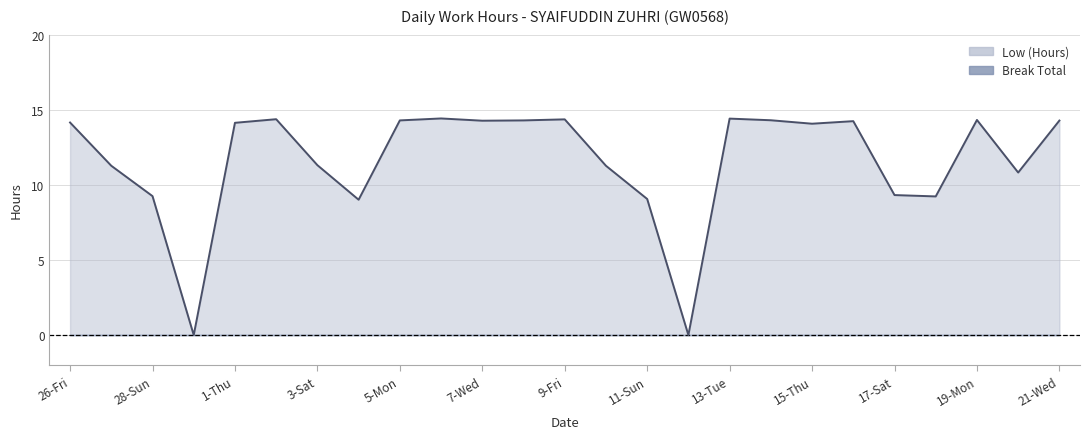

Which has a higher value, 15-Thu or 4-Sun?

15-Thu